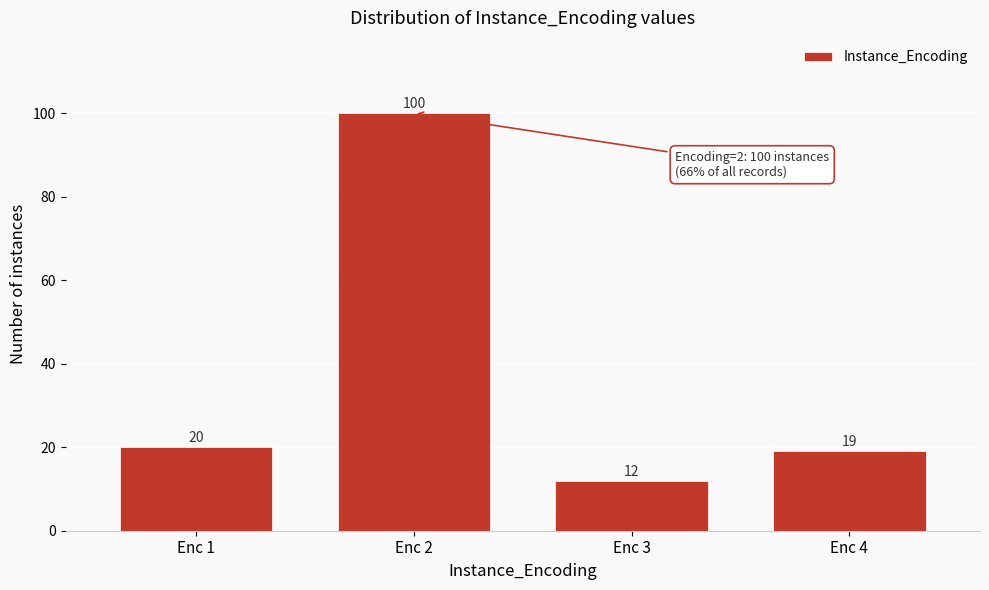

Reading right to left, list all the values displayed in this chart.

Enc 4=19	Enc 3=12	Enc 2=100	Enc 1=20